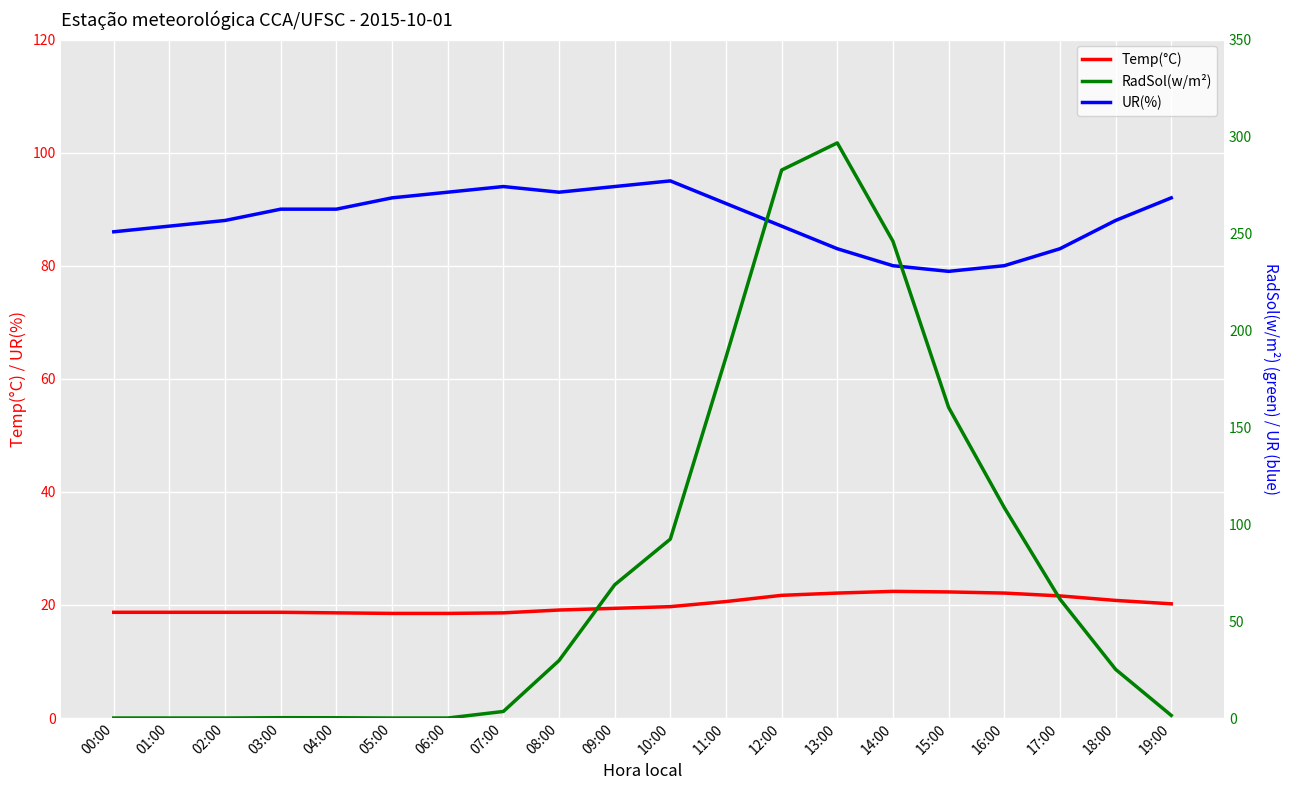

At how many categories does at least one series exceed 191?

3